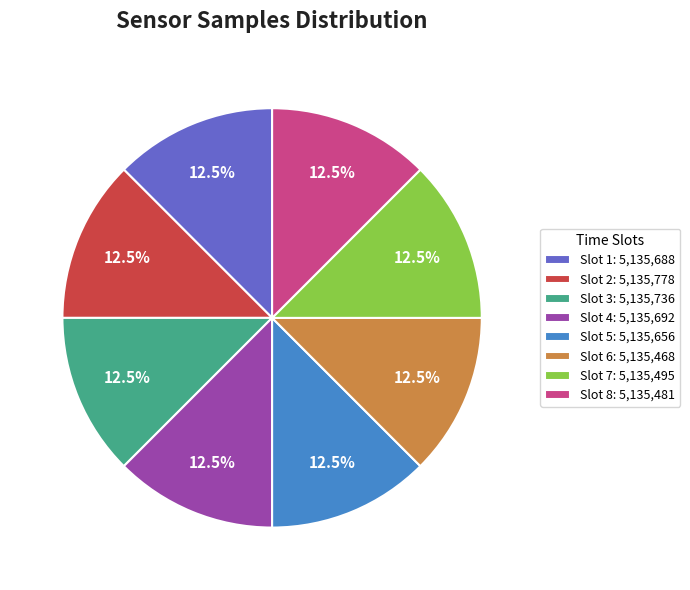

What is the ratio of the value at Slot 5: 5,135,656 to the value at Slot 2: 5,135,778?

1.0